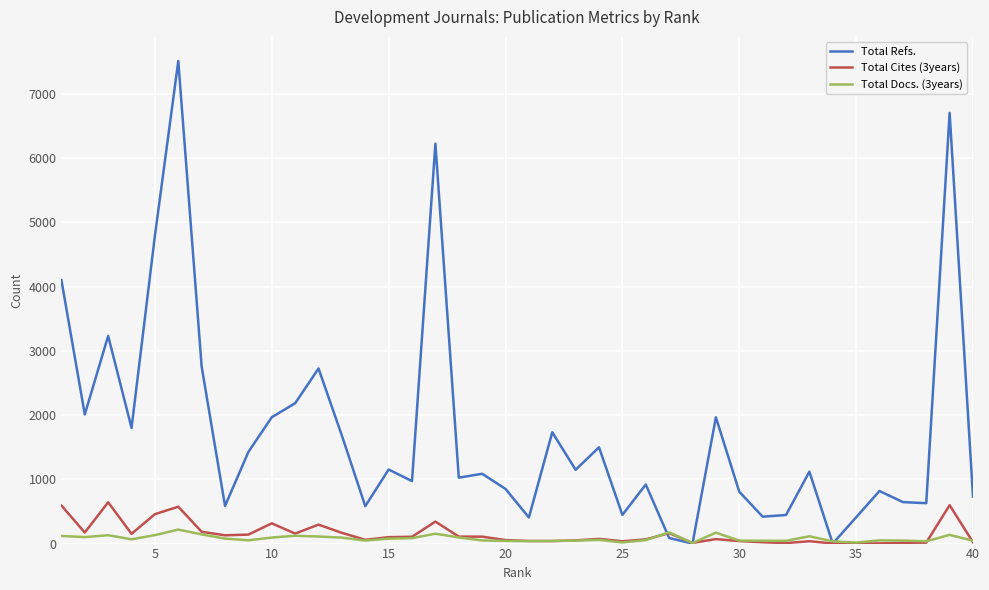

Which series has the largest range (max minus min)?

Total Refs.